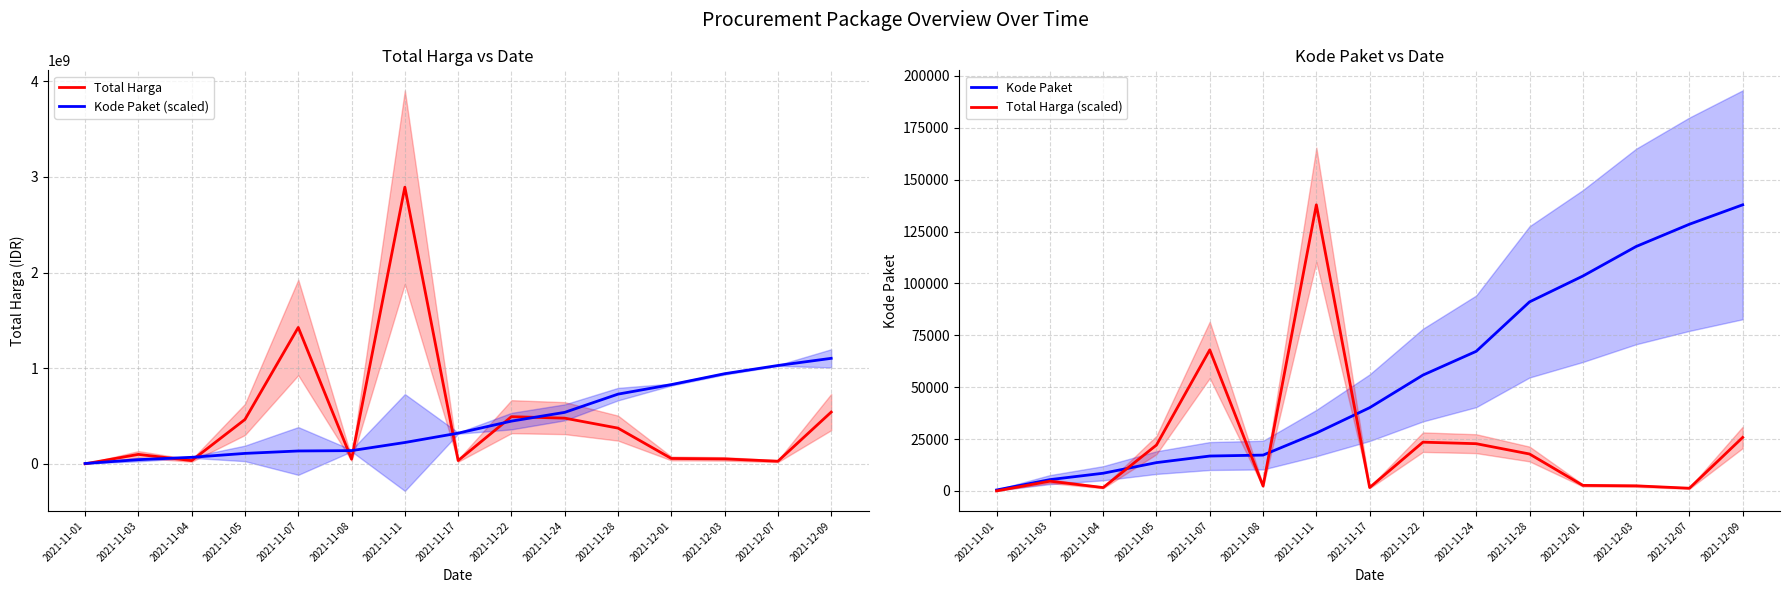

Which series ends up on top after the final intersection of Kode Paket (scaled) and Total Harga?

Kode Paket (scaled)